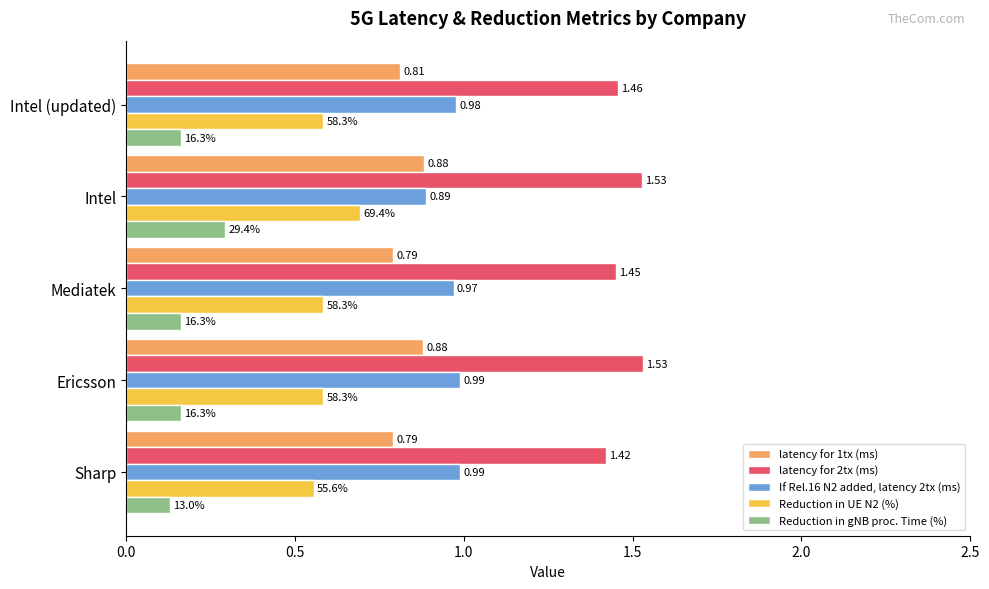

At Sharp, list the series in order from largest to smallest.

latency for 2tx (ms), If Rel.16 N2 added, latency 2tx (ms), latency for 1tx (ms), Reduction in UE N2 (%), Reduction in gNB proc. Time (%)